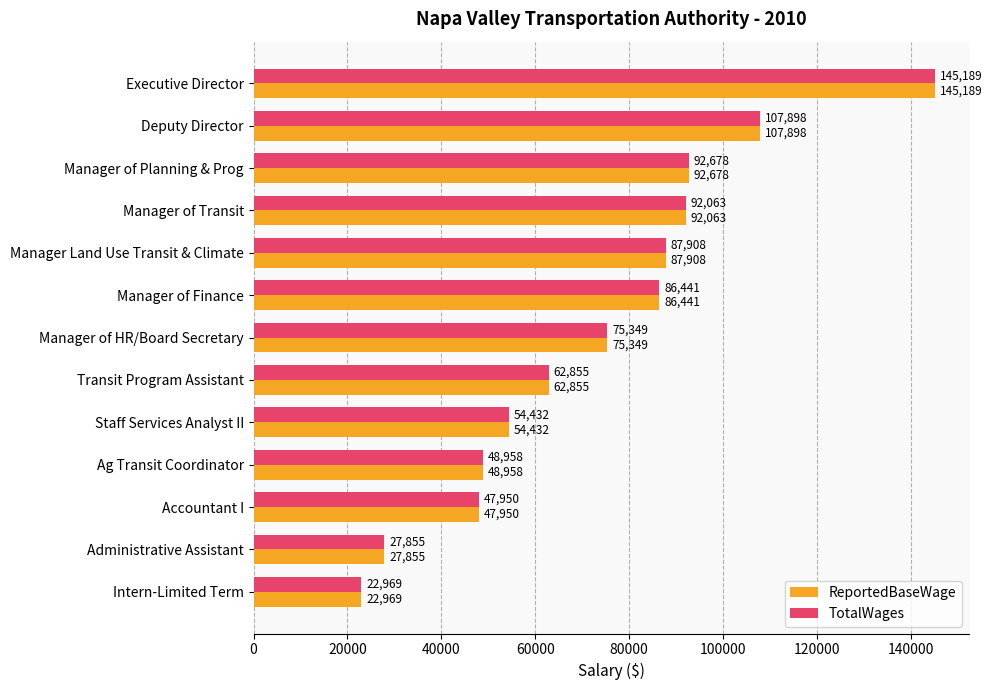

What is the lowest value of the ReportedBaseWage series?

22969